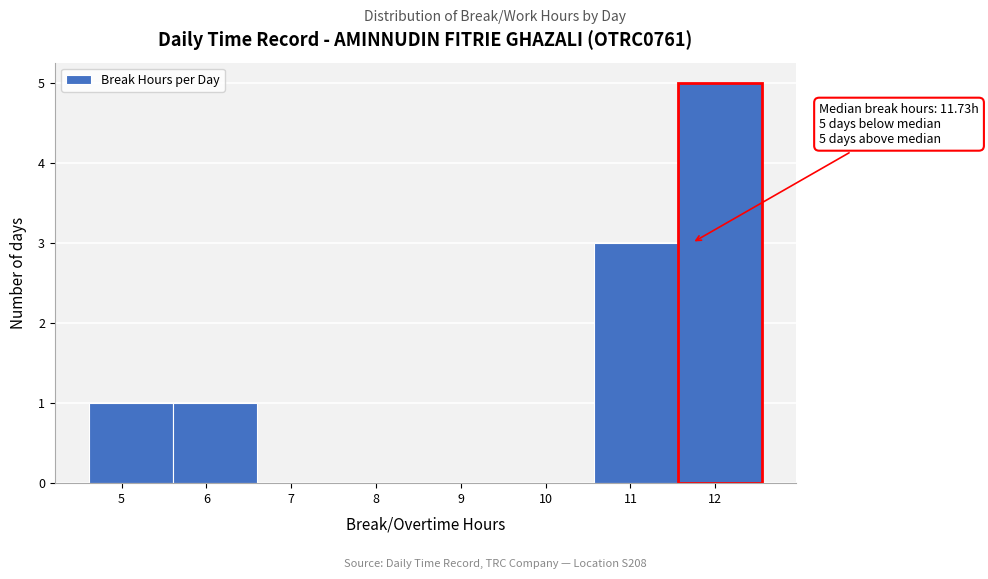

Over which range of the x-axis is the bar tallest?

11.6 to 12.6